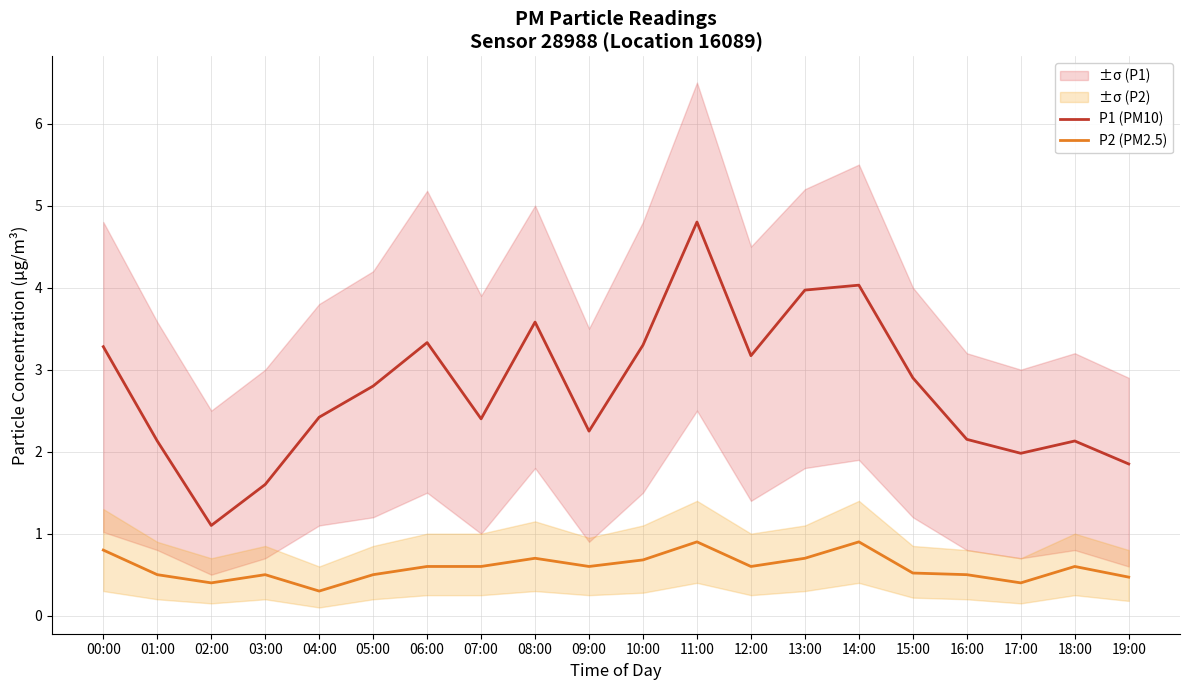

Which series has the largest range (max minus min)?

P1 (PM10)